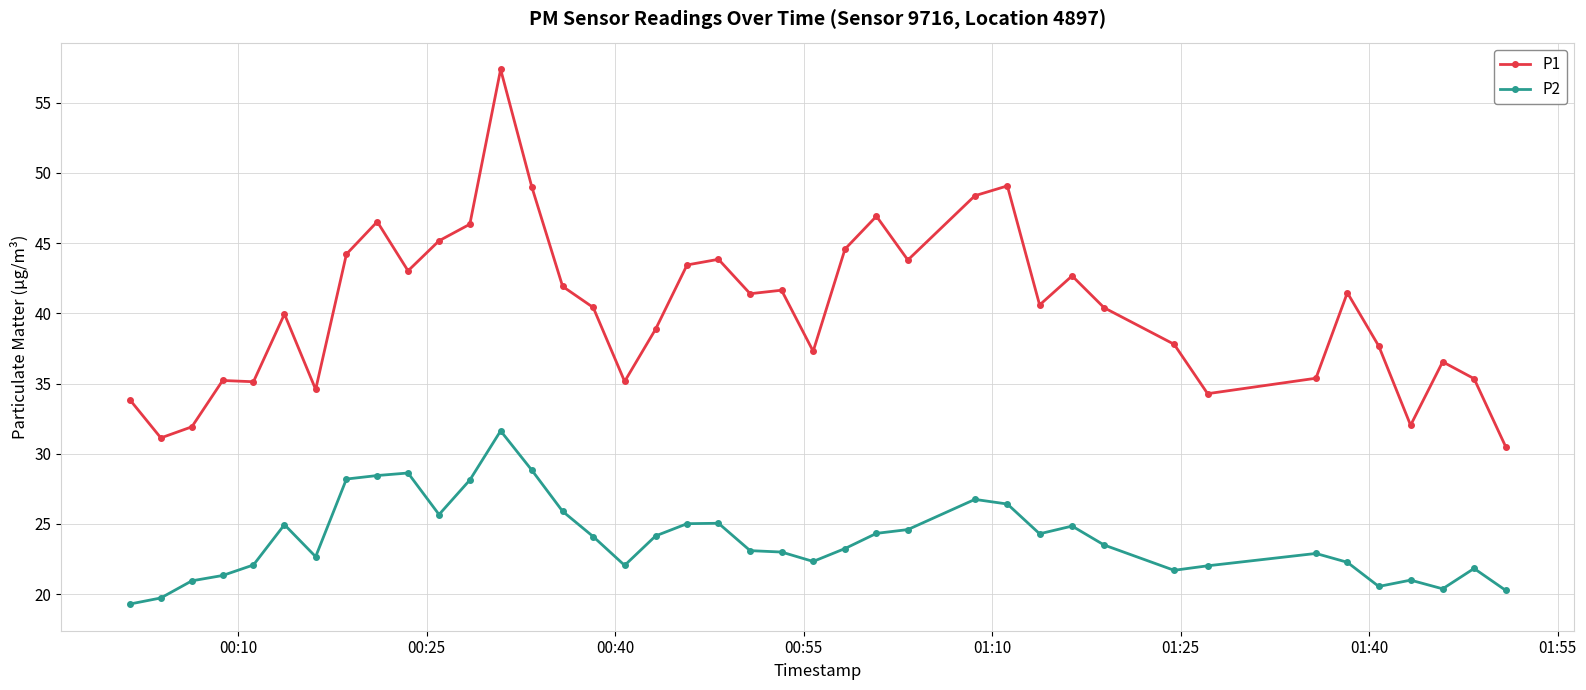

What is the smallest value displayed?

19.3